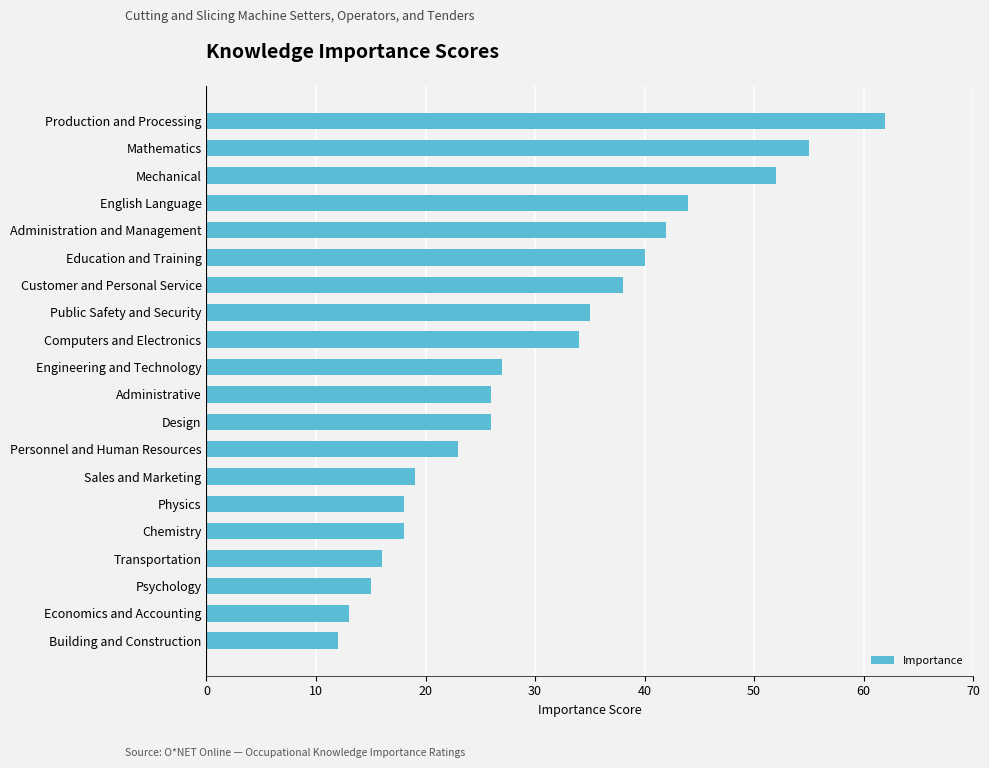

Reading bottom to top, what are all the values shown in this chart?

Building and Construction=12	Economics and Accounting=13	Psychology=15	Transportation=16	Chemistry=18	Physics=18	Sales and Marketing=19	Personnel and Human Resources=23	Design=26	Administrative=26	Engineering and Technology=27	Computers and Electronics=34	Public Safety and Security=35	Customer and Personal Service=38	Education and Training=40	Administration and Management=42	English Language=44	Mechanical=52	Mathematics=55	Production and Processing=62